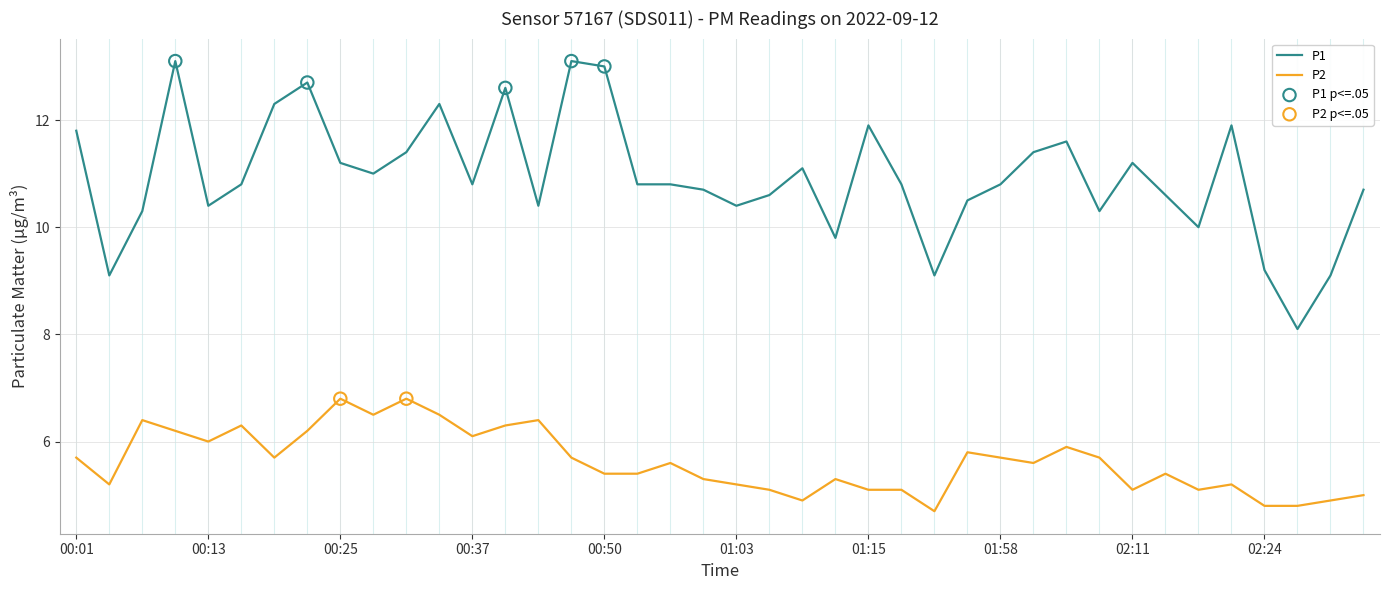

Rank the series by their average value, from highest to lowest.

P1, P2